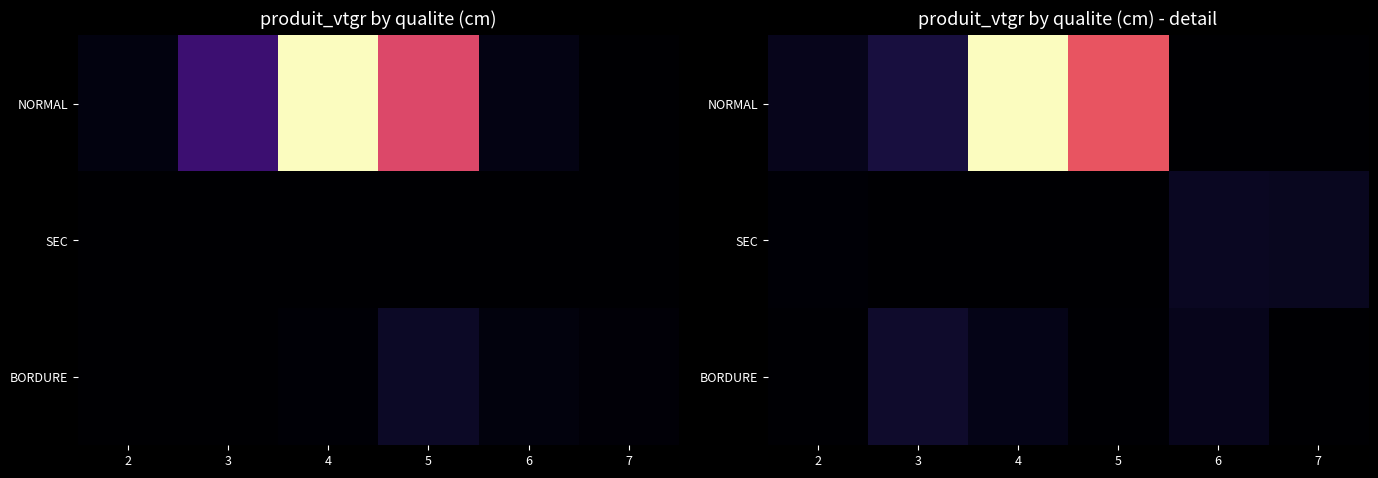

What is the total value across all series at 4?

761.4